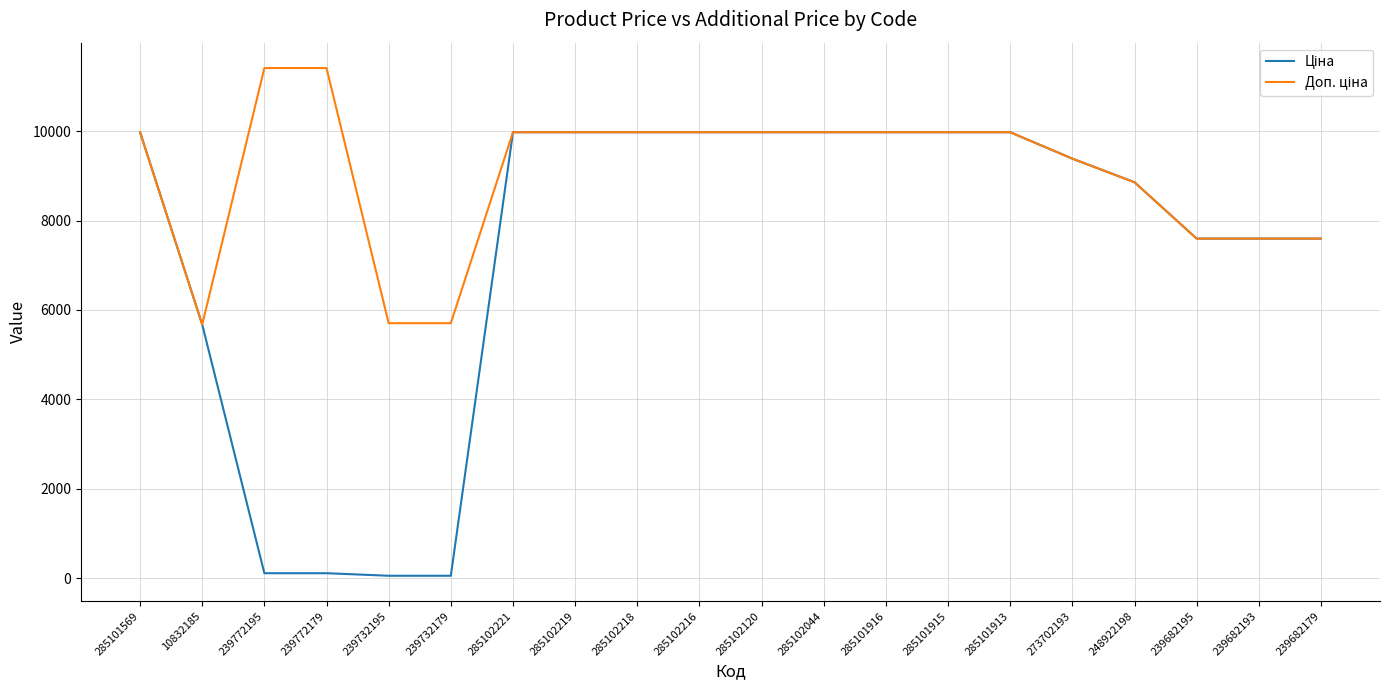

What is the total value across all series at 239682179?

15193.1